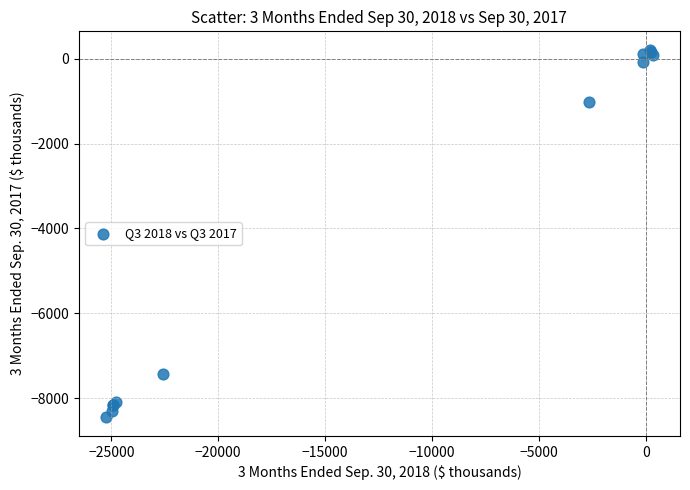

What Y value in the scatter plot is closest to -4121?

-1021